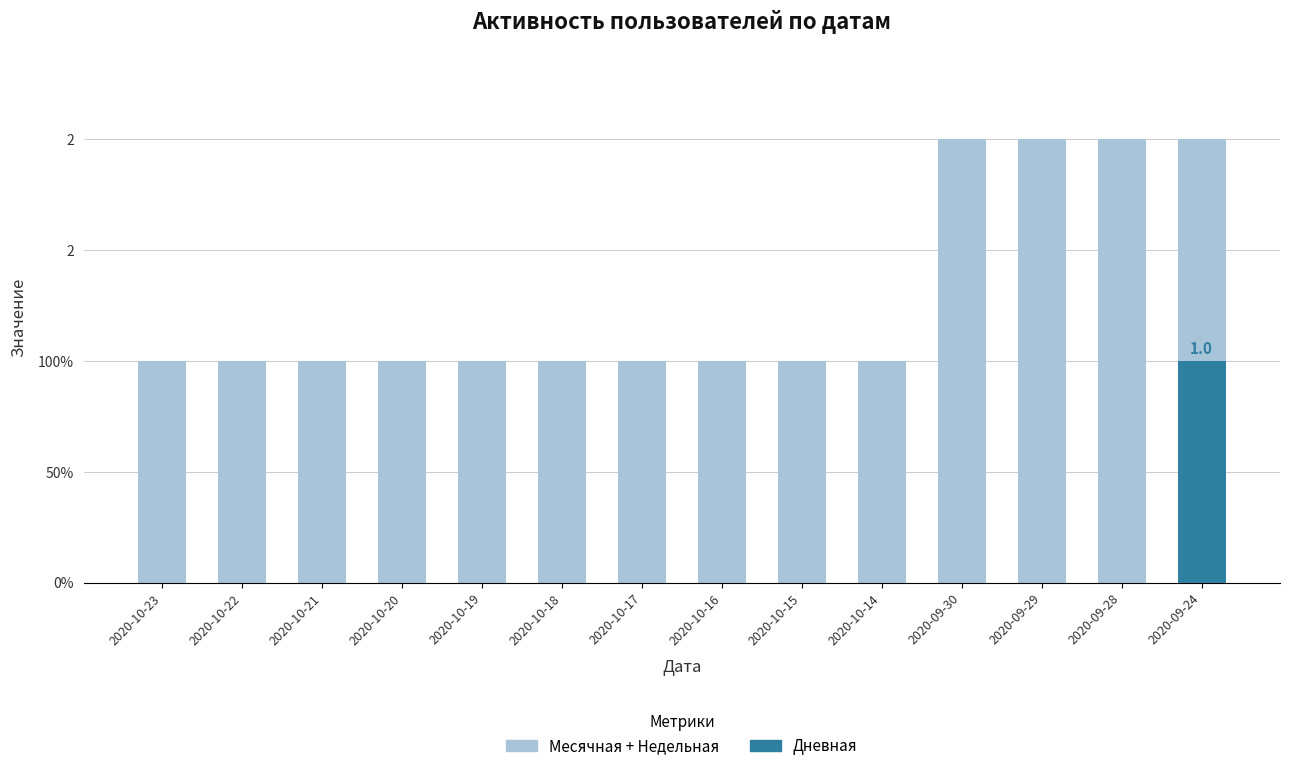

Where is Месячная + Недельная nearest to the value 1?

2020-10-23